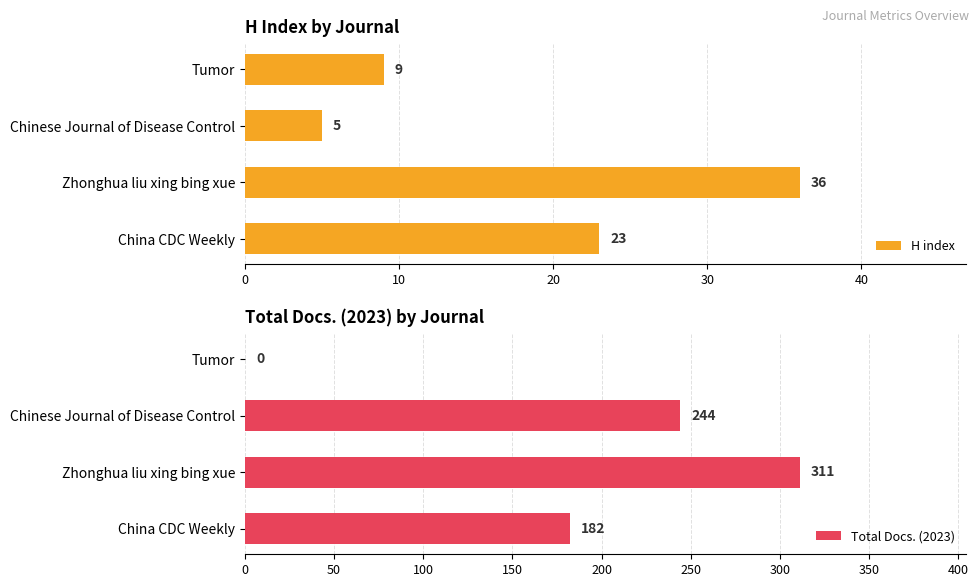

Which category has the lowest value in the H index series?

Chinese Journal of Disease Control